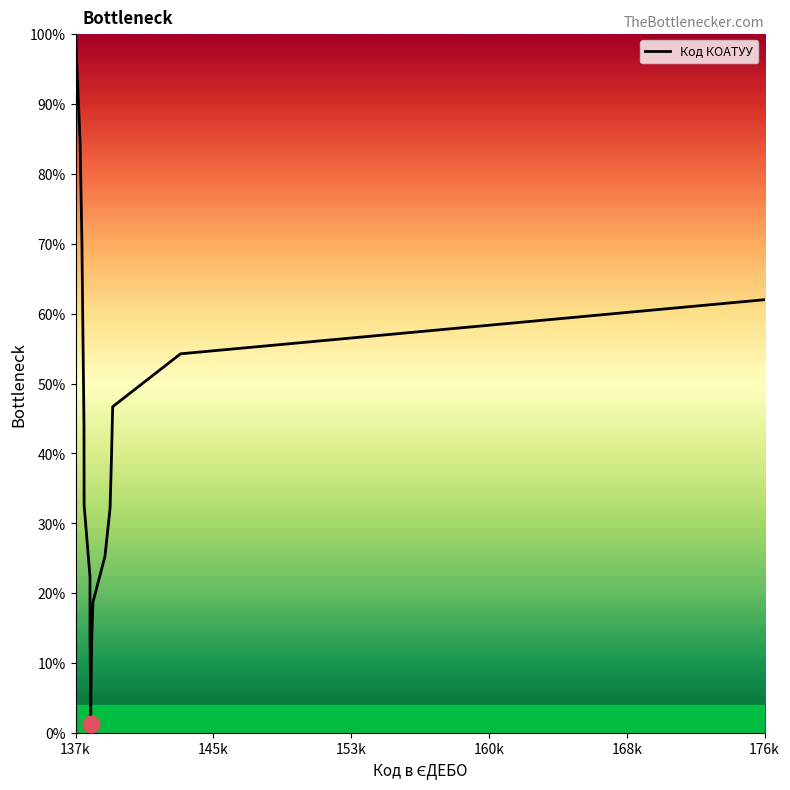

What is the difference between the maximum and minimum values?

98.8